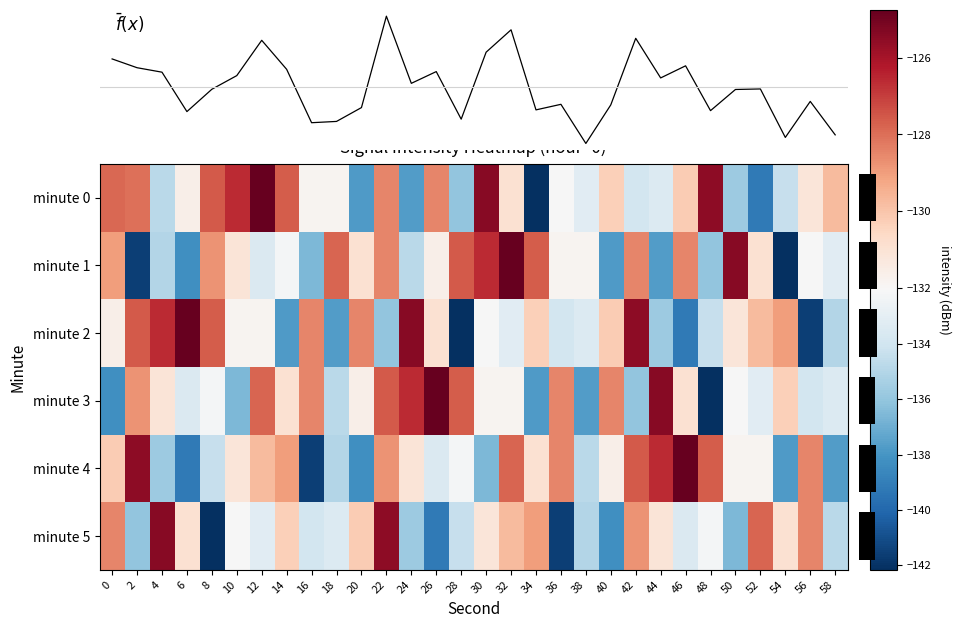

Which category has the highest value across all series?

12